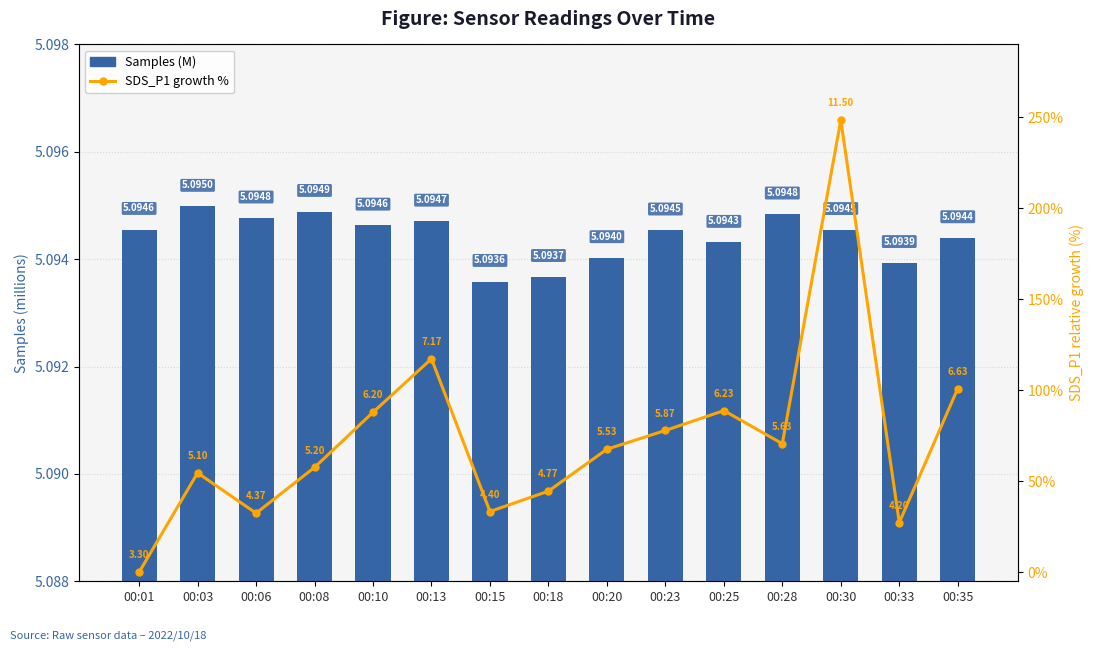

At which category does the chart reach its peak across all series?

00:30